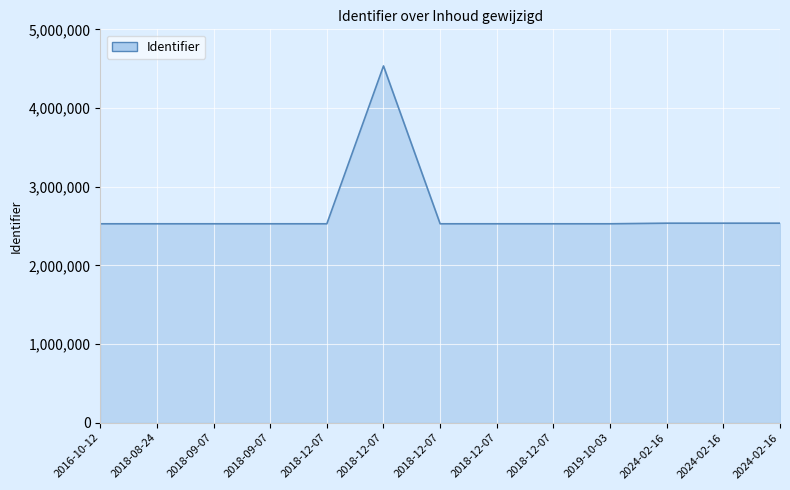

Rank the categories by value from highest to lowest.

2018-12-07, 2024-02-16, 2024-02-16, 2024-02-16, 2019-10-03, 2018-12-07, 2018-12-07, 2018-12-07, 2018-12-07, 2018-09-07, 2018-09-07, 2018-08-24, 2016-10-12